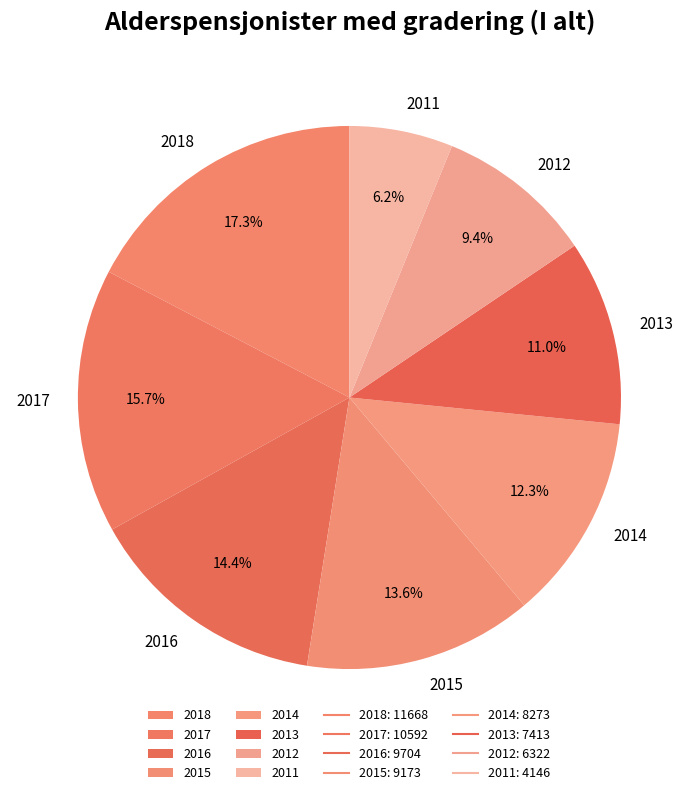

To the nearest percent, what portion does 2017 represent?

16%